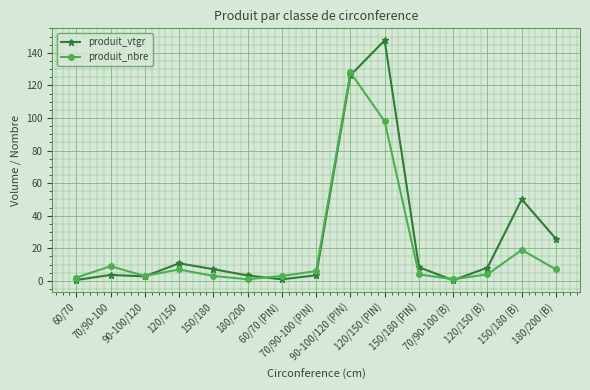

At which label does produit_nbre reach its peak?

90-100/120 (PIN)